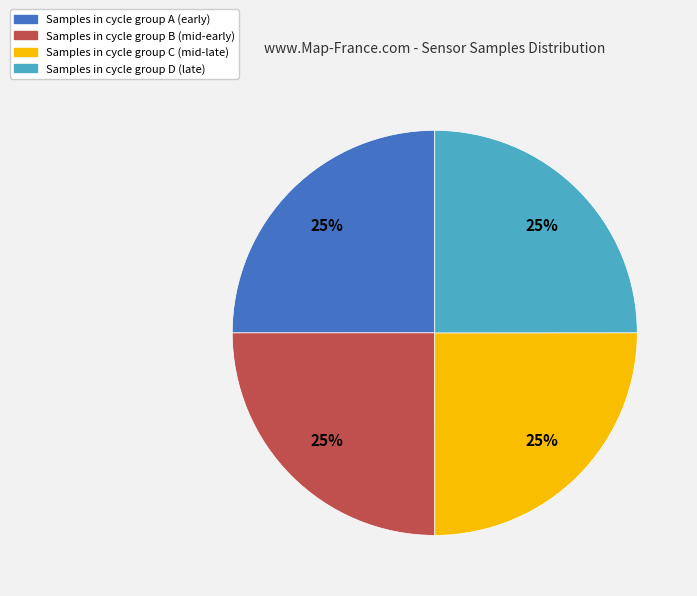

Does any single category account for the majority?

No